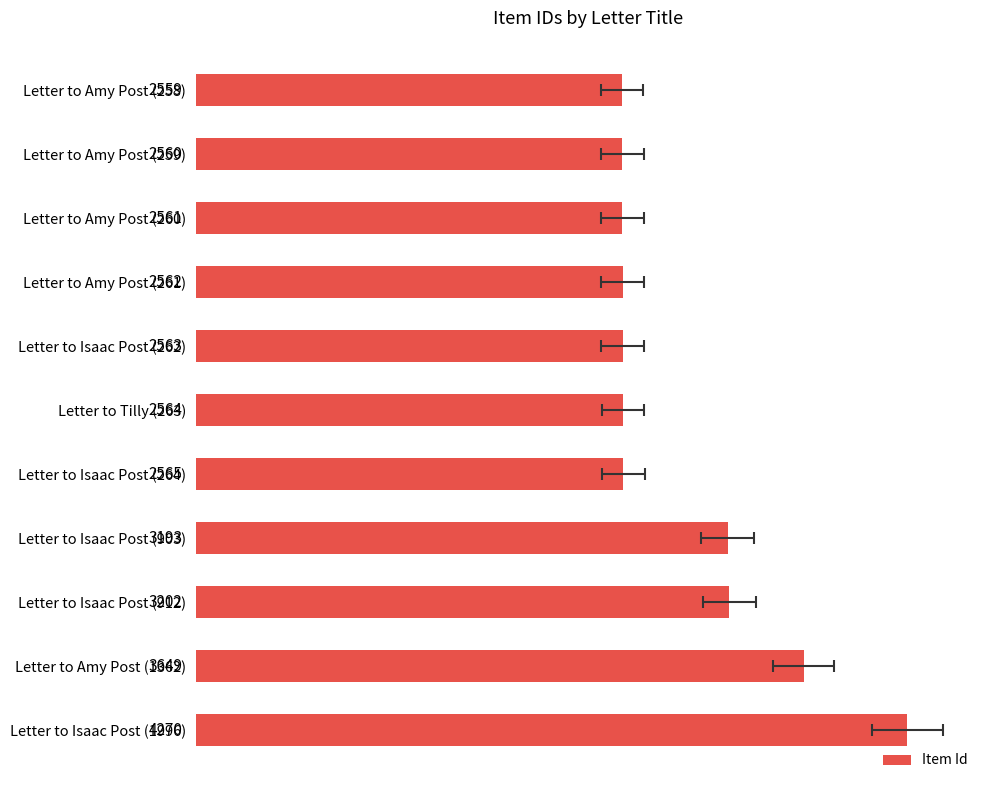

What is the approximate value at Letter to Amy Post (258), to the nearest 100?

2600